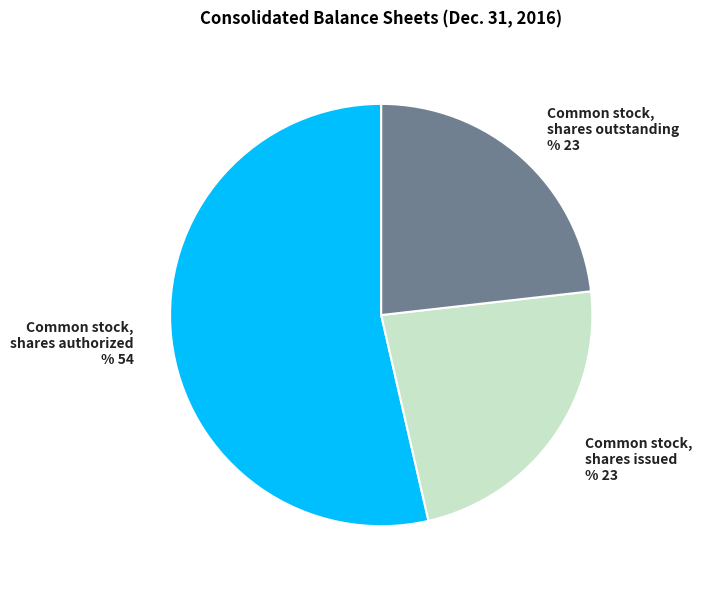

What is the largest slice in the pie chart?

Common stock, shares authorized % 54